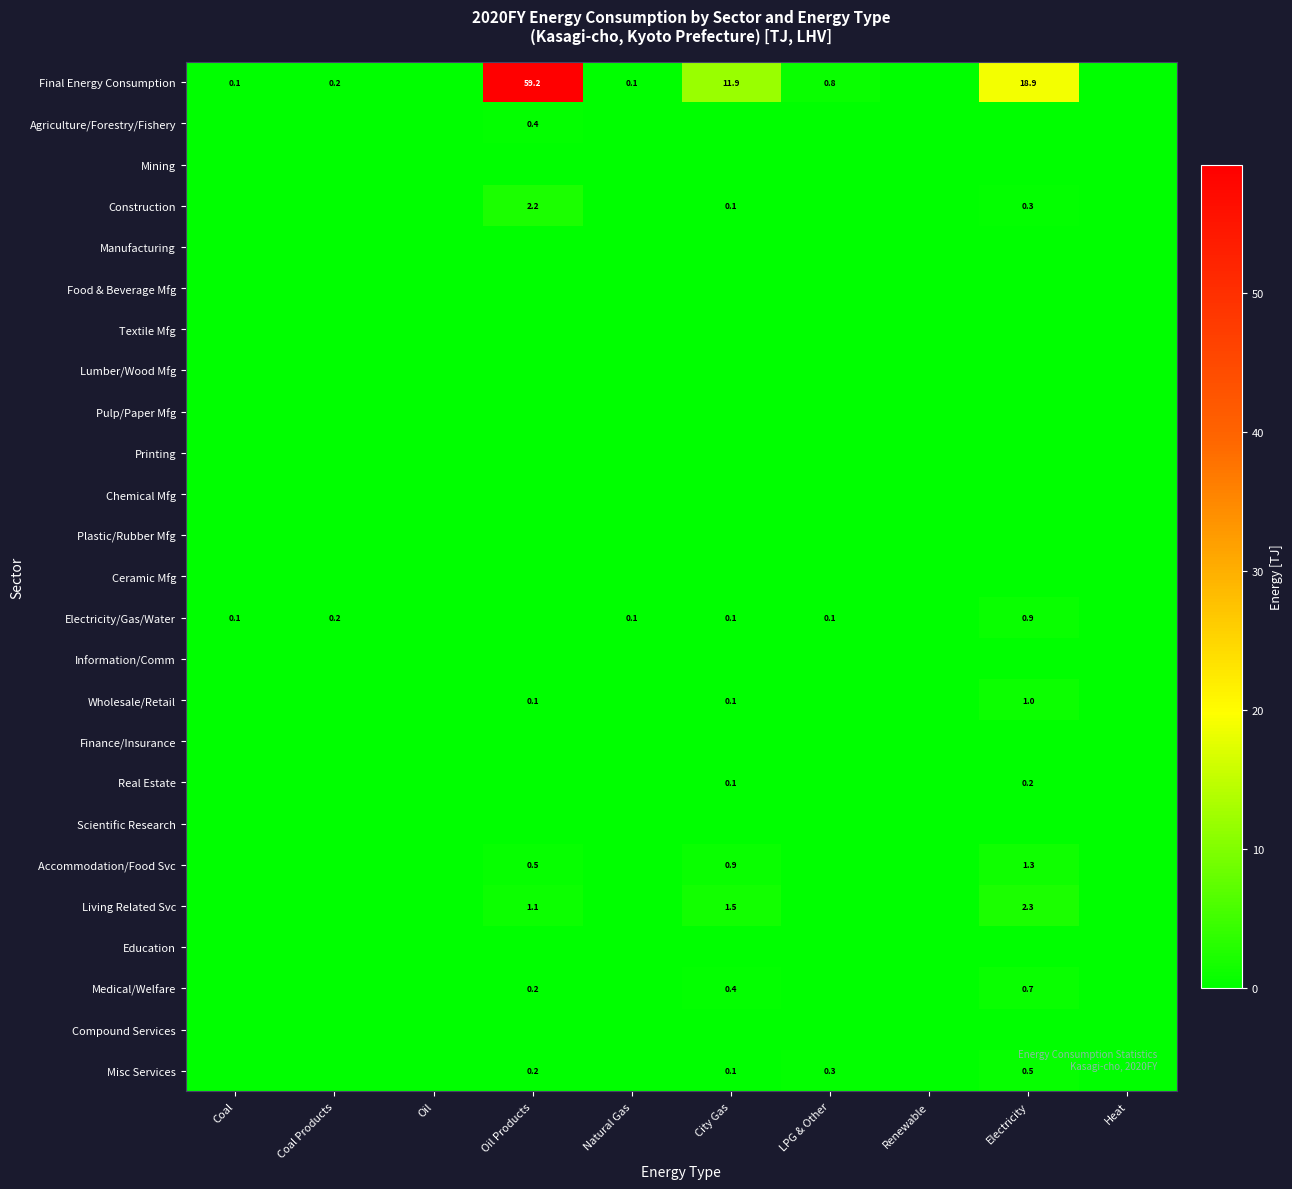

True or false: Construction has a value of 0.1 at City Gas.

True